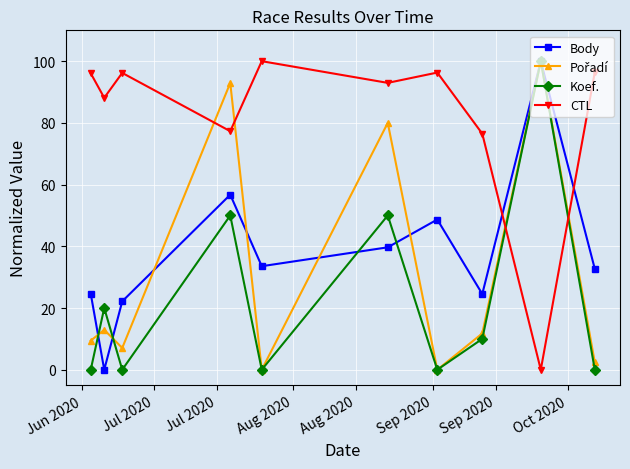

True or false: CTL has more than 1 interior local peaks.

True